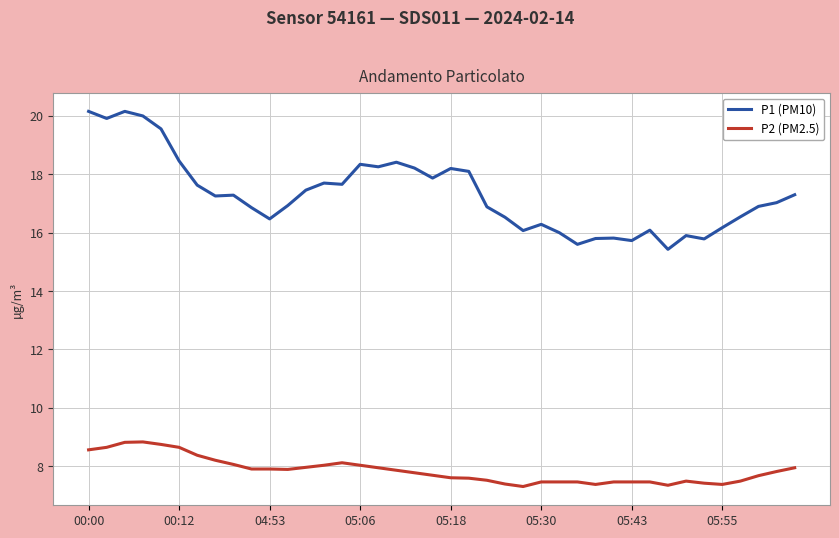

What is the sum of all P2 (PM2.5) values?

314.0